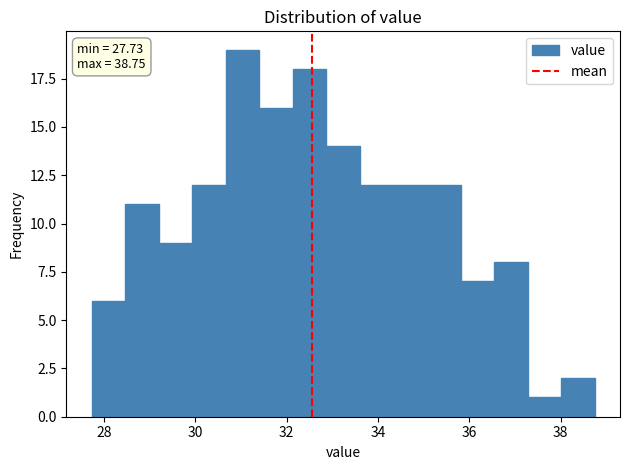

Around what value on the x-axis is the tallest bar? Give the approximate position of its centre, as read against the axis.

31.0